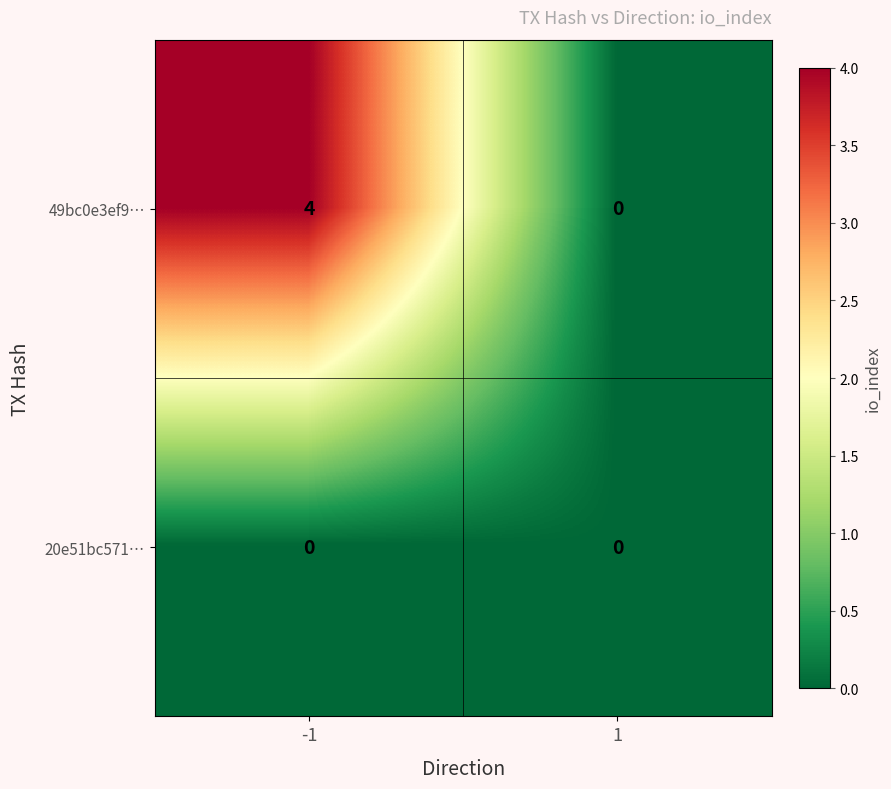

List the labels in order of 49bc0e3ef9… value, largest first.

-1, 1